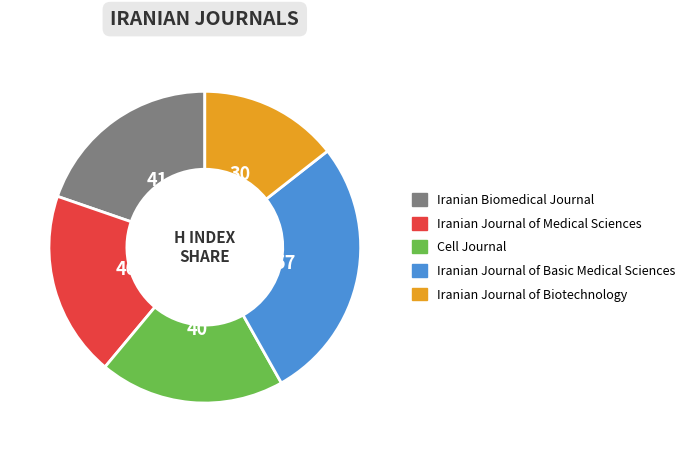

What is the ratio of the value at Iranian Biomedical Journal to the value at Cell Journal?

1.0